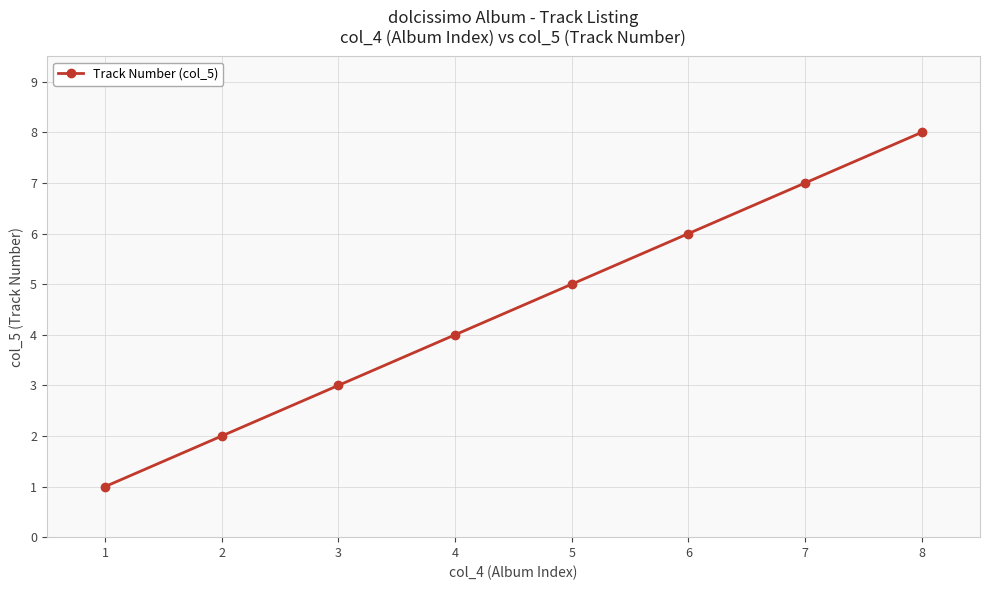

Which has a higher value, 8 or 5?

8